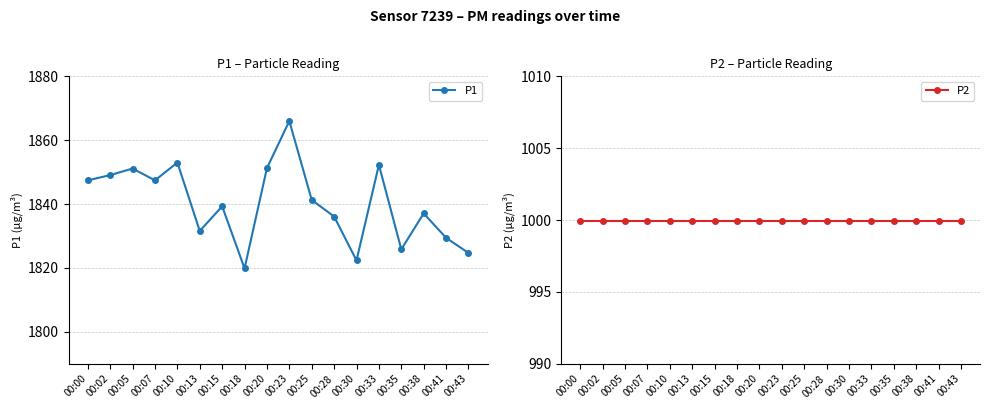

Where is the first local minimum for P1?

00:07